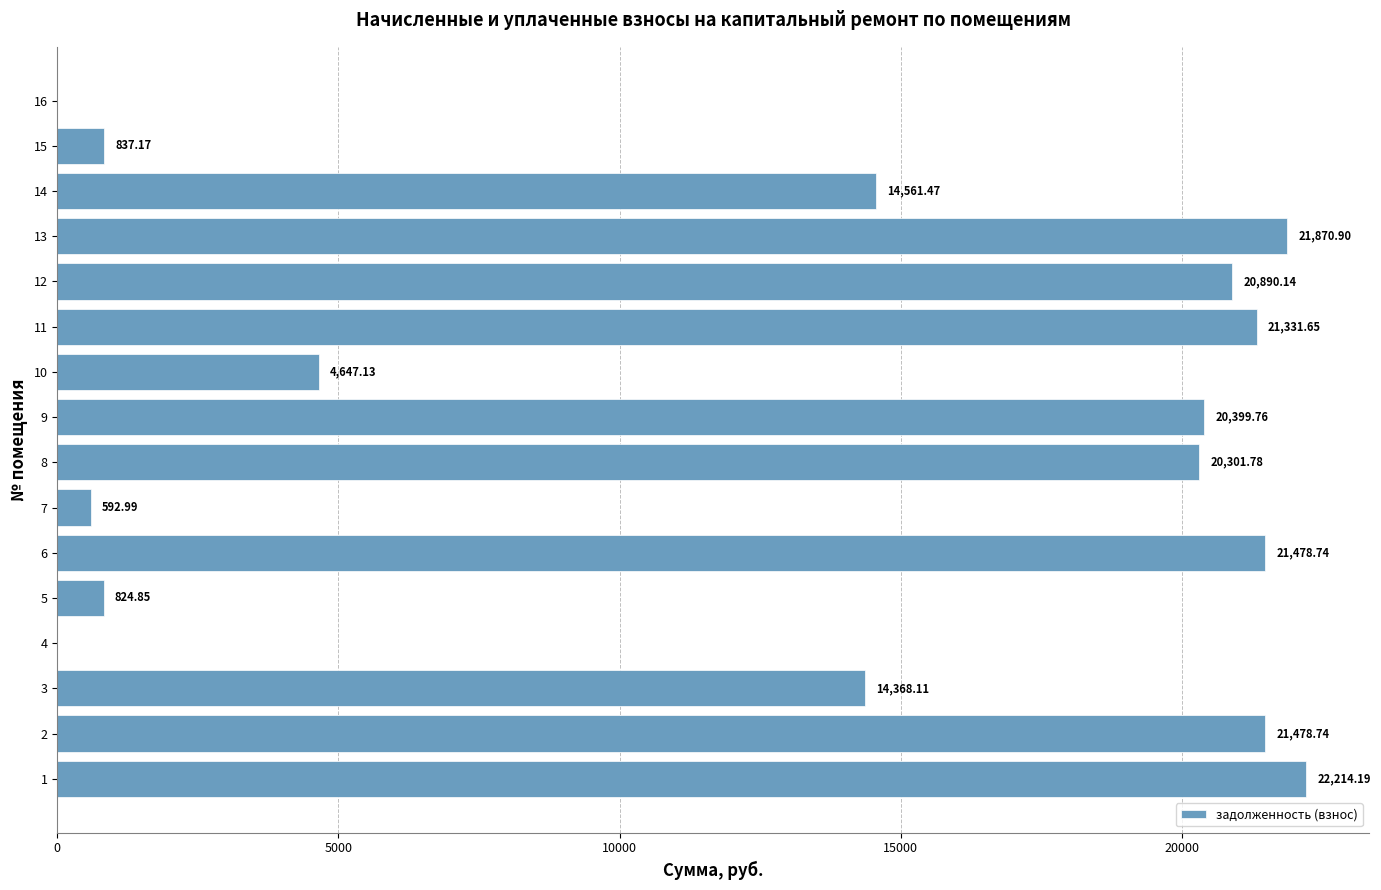

What is the sum of the values at 14 and 11?

35893.1